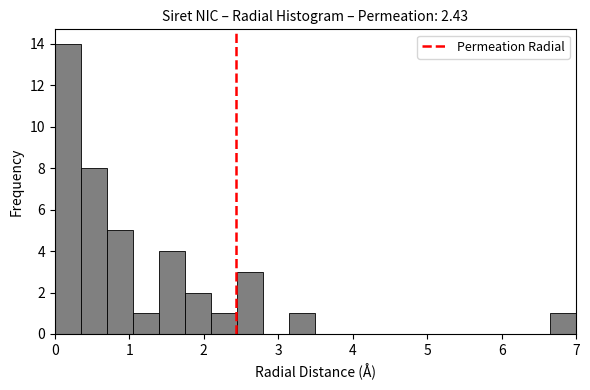

Read against the x-axis, roughly where is the centre of the tallest bar?

0.2